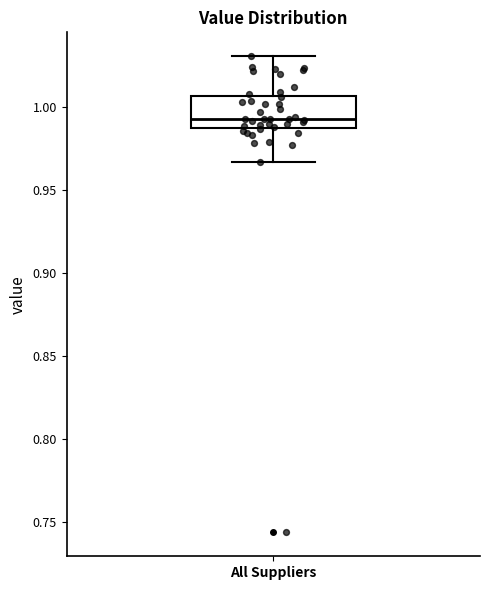

Transcribe this box plot: give where the median line is, the range the box spans, and where the two whiskers end, as read against the y-axis. The values are not printed on the chart, so give them approximately, as read against the axis.

median 0.990, box 0.985 to 1.005, whiskers 0.965 to 1.030